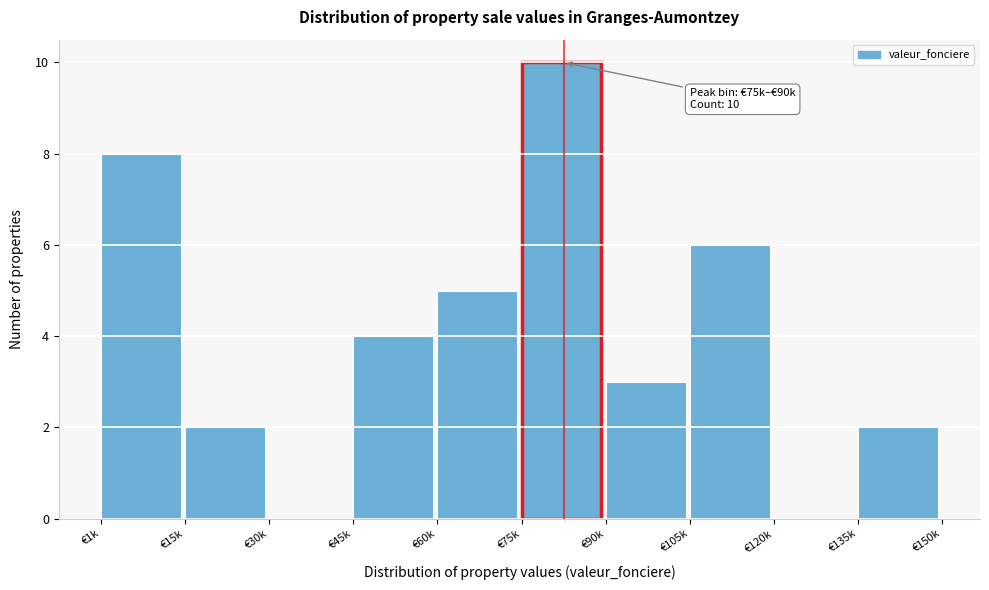

Reading left to right, list all the values displayed in this chart.

€1k=8	€15k=2	€30k=0	€45k=4	€60k=5	€75k=10	€90k=3	€105k=6	€120k=0	€135k=2